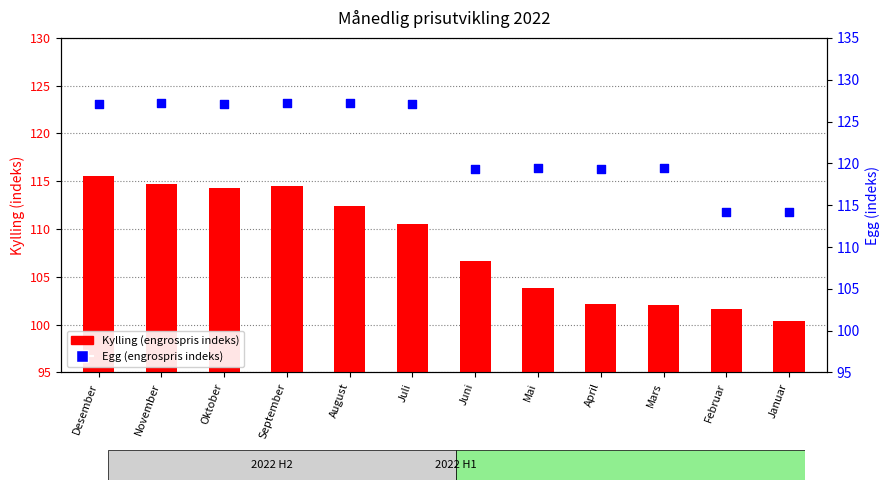

Which series has the largest total across all categories?

Egg